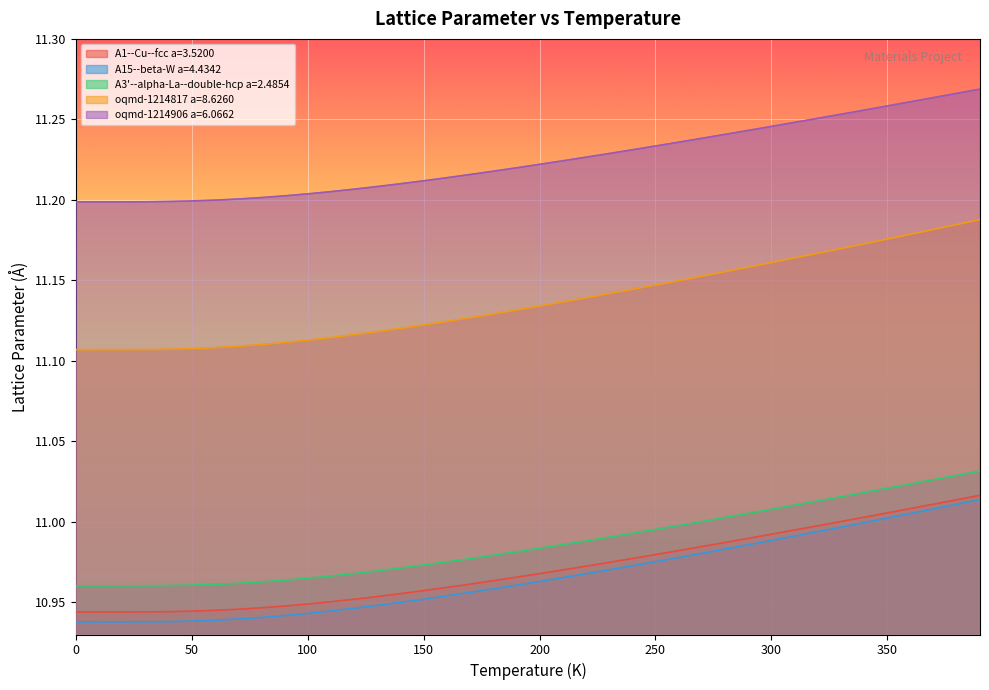

How many lines are shown in the chart?

5